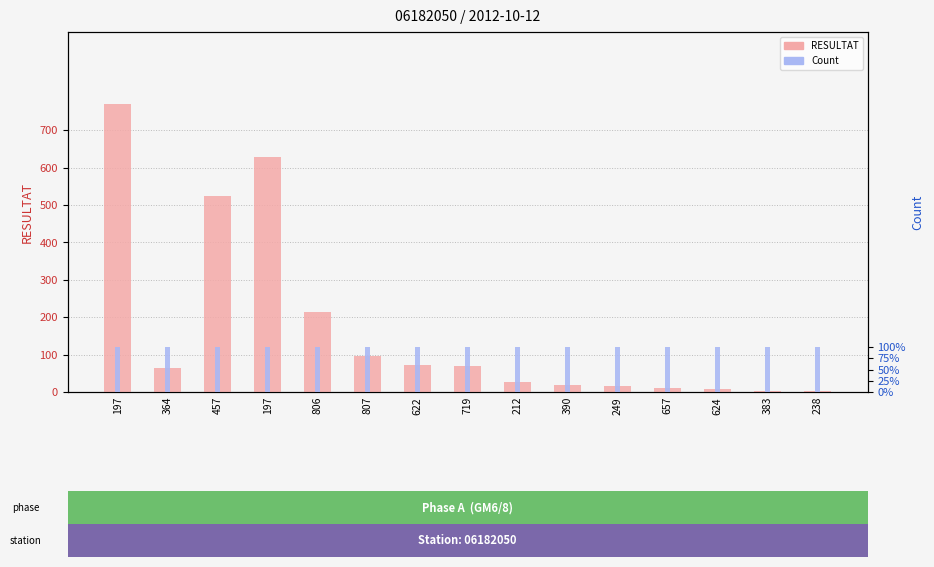

What are all the series names shown in the legend?

RESULTAT, Count